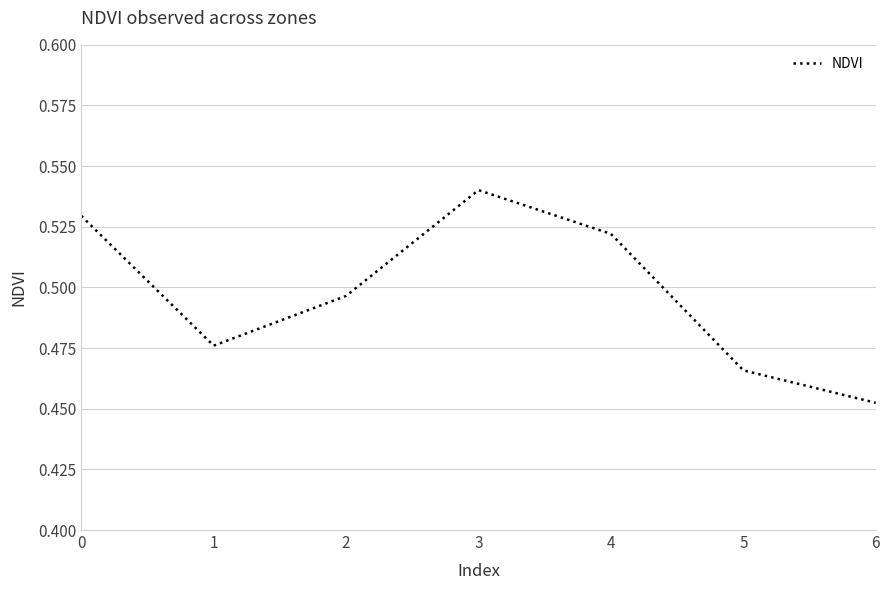

At which category does the chart reach its peak across all series?

3